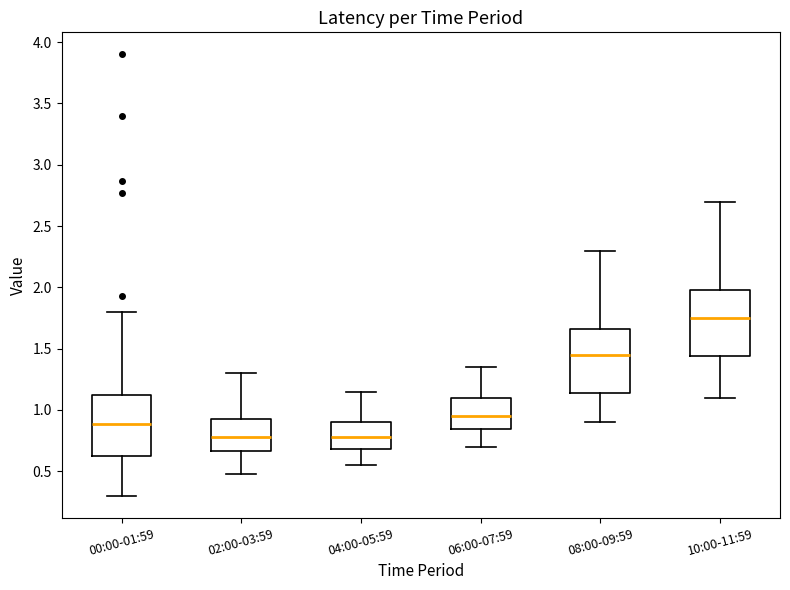

Reading left to right, transcribe this box plot: for each box, give where its median line is, the range the box spans, and where its two whiskers end, as read against the y-axis. The values are not printed on the chart, so give them approximately, as read against the axis.

00:00-01:59: median 0.90, box 0.60 to 1.15, whiskers 0.30 to 1.80
02:00-03:59: median 0.80, box 0.65 to 0.90, whiskers 0.50 to 1.30
04:00-05:59: median 0.80, box 0.70 to 0.90, whiskers 0.55 to 1.15
06:00-07:59: median 0.95, box 0.85 to 1.10, whiskers 0.70 to 1.35
08:00-09:59: median 1.45, box 1.15 to 1.65, whiskers 0.90 to 2.30
10:00-11:59: median 1.75, box 1.45 to 2.00, whiskers 1.10 to 2.70